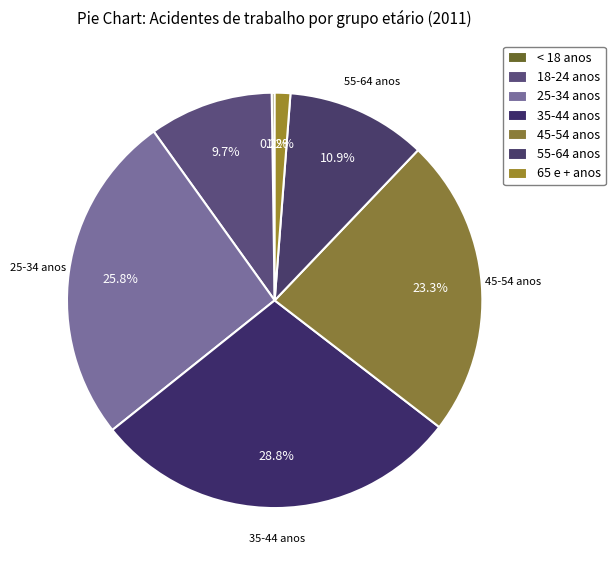

To the nearest percent, what is the combined percentage of 18-24 anos and 55-64 anos?

21%